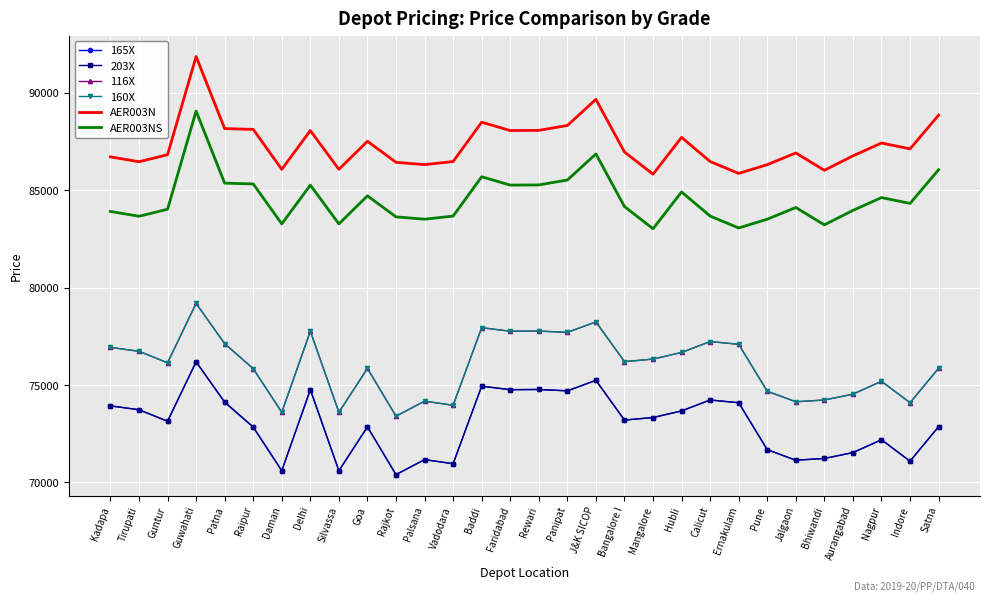

How many lines are shown in the chart?

6